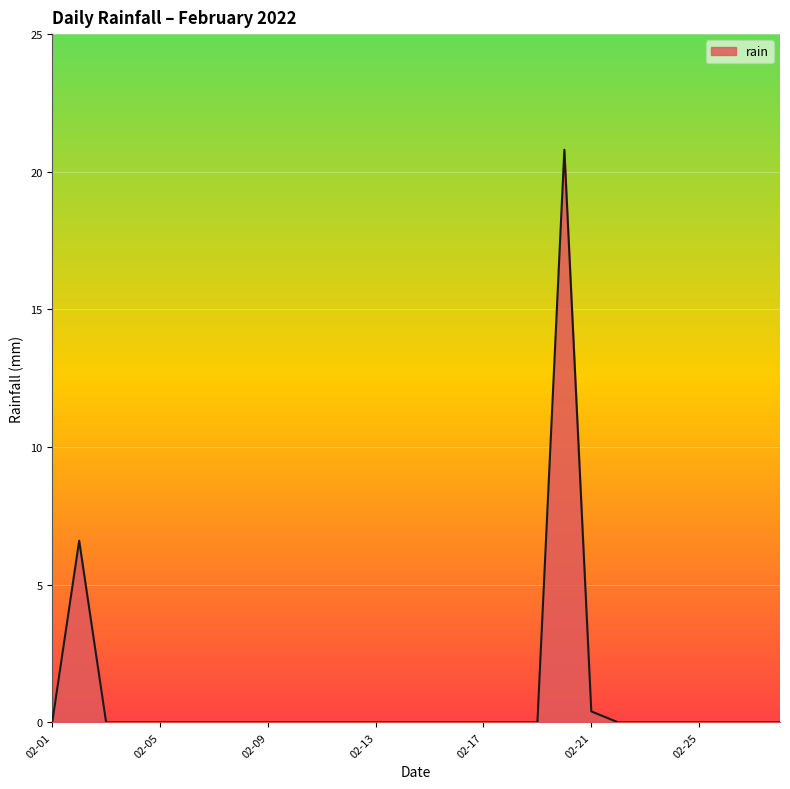

What is the difference between the maximum and minimum values?

20.8